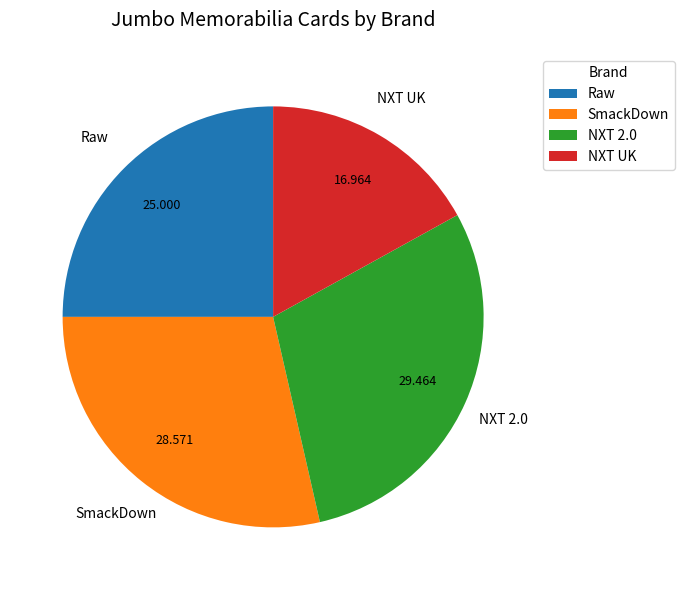

Which category has the biggest portion of the pie?

NXT 2.0